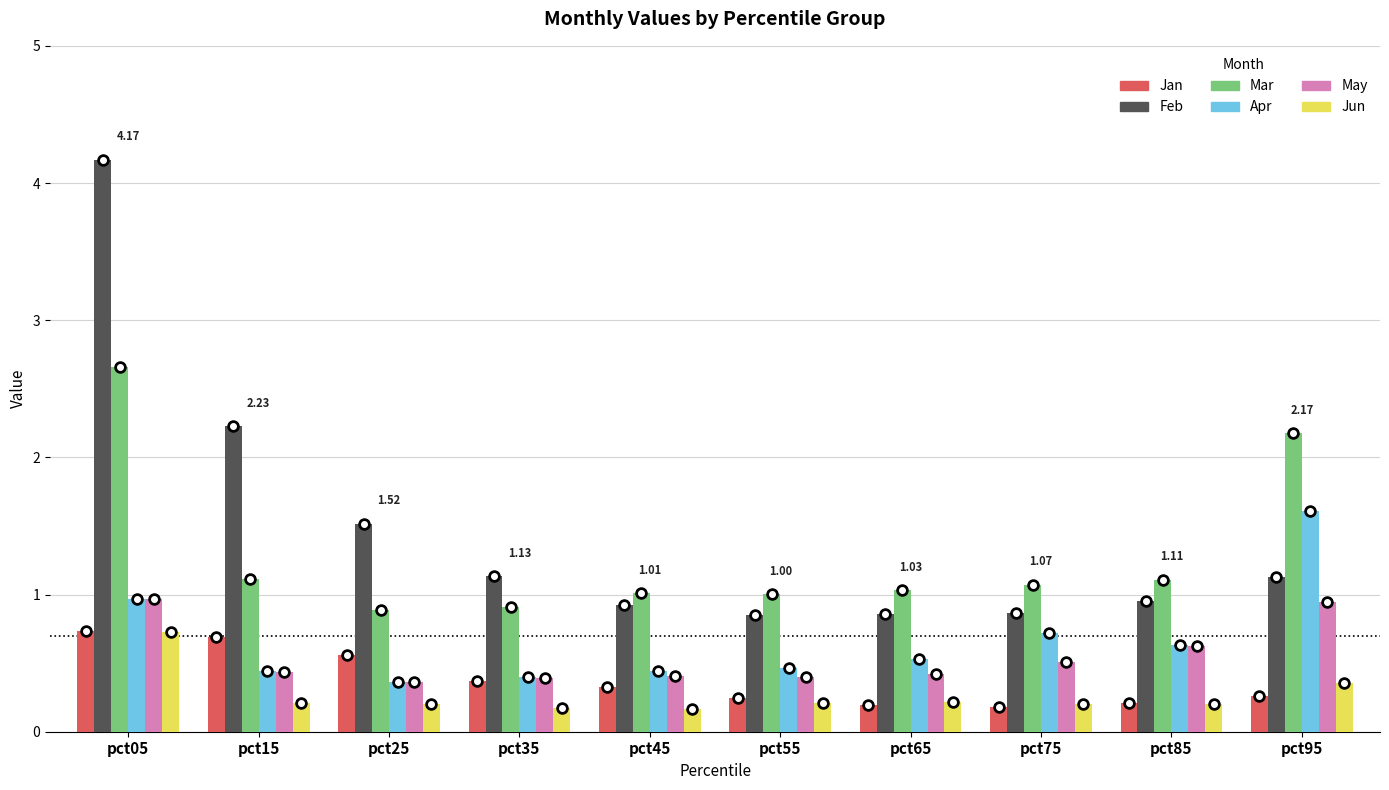

What is the average value of the Feb series?

1.5